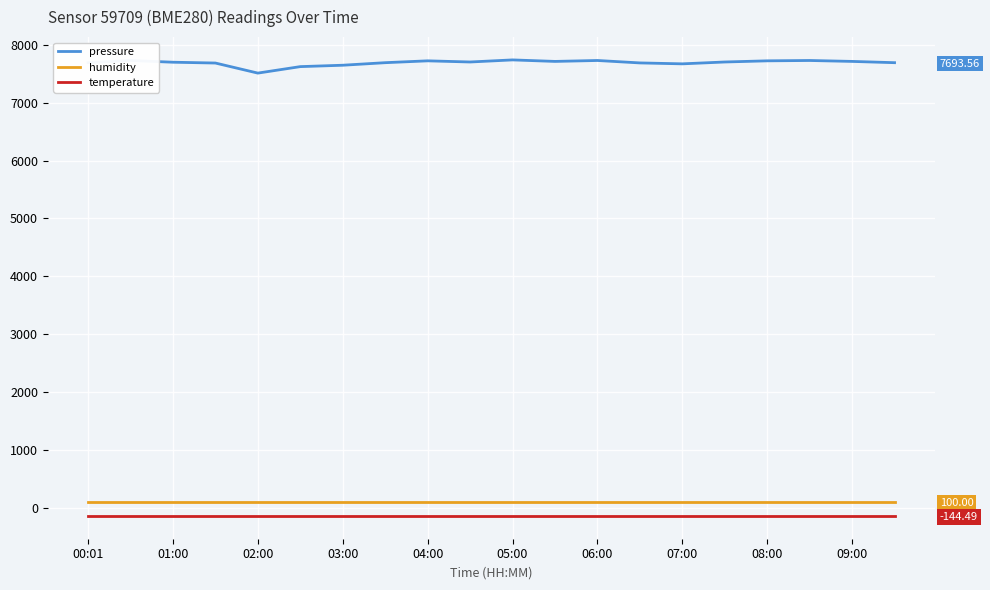

List the labels in order of pressure value, largest first.

10, 01:00, 12, 17, 08:00, 16, 11, 18, 09:00, 15, 02:00, 00:01, 07:00, 19, 13, 03:00, 14, 06:00, 05:00, 04:00